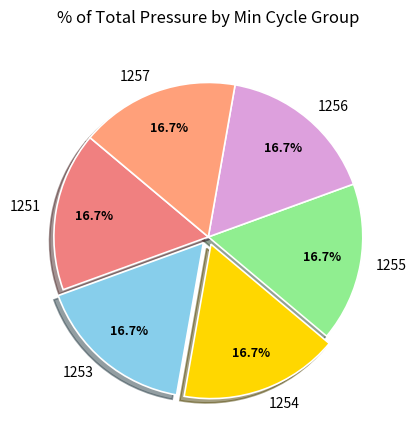

What is the ratio of the value at 1255 to the value at 1251?

1.0